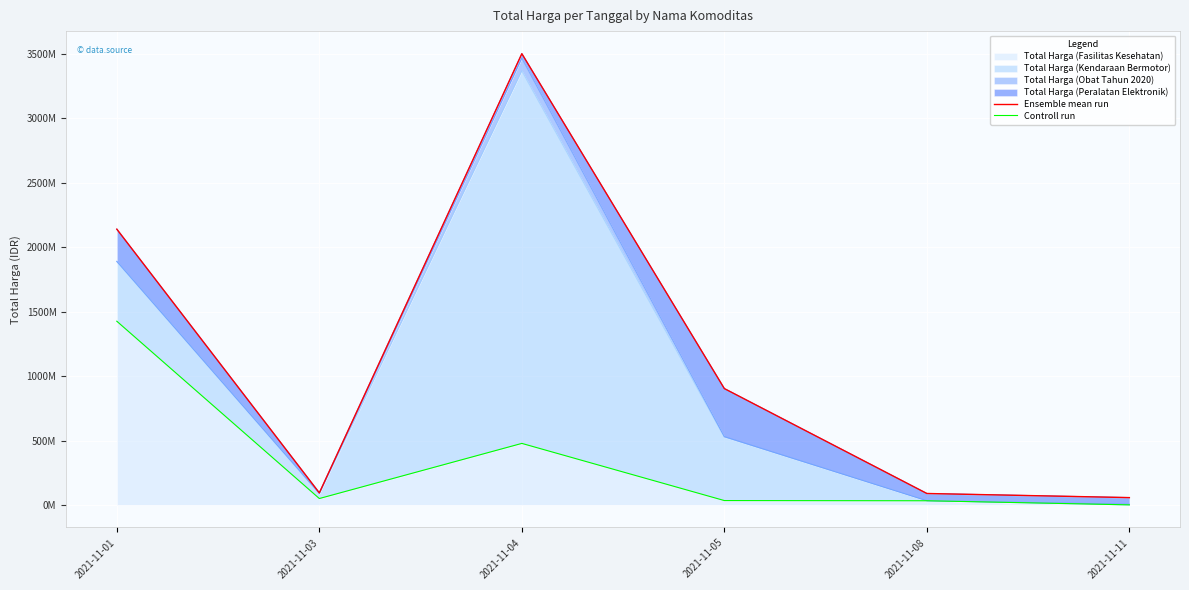

What is the difference between the maximum and minimum values in the Ensemble mean run series?

3445935495